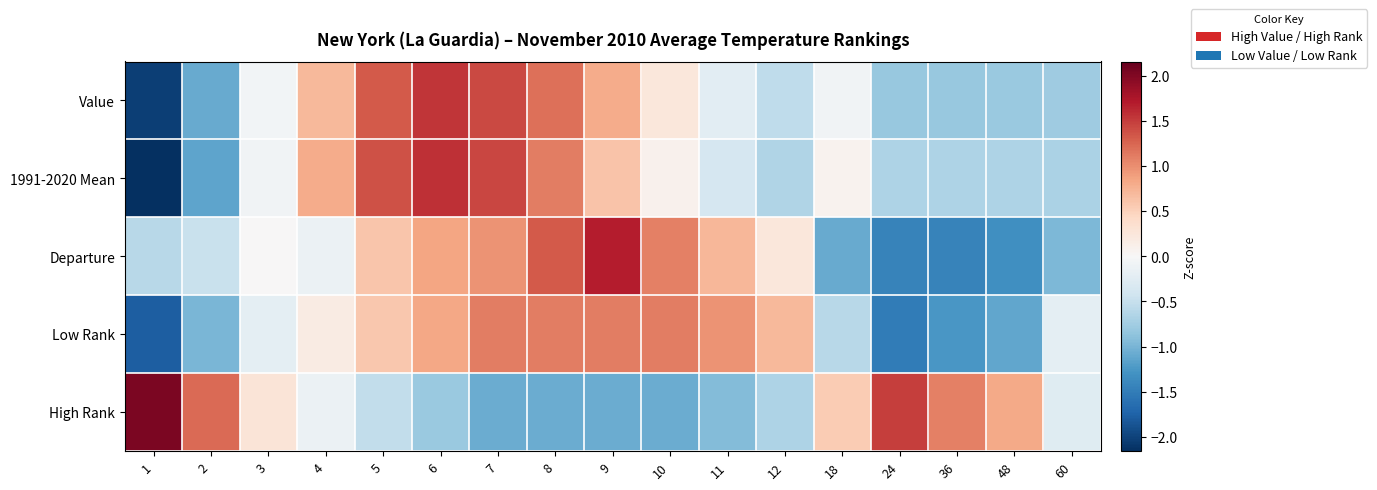

Which series has the widest spread of values?

1991-2020 Mean